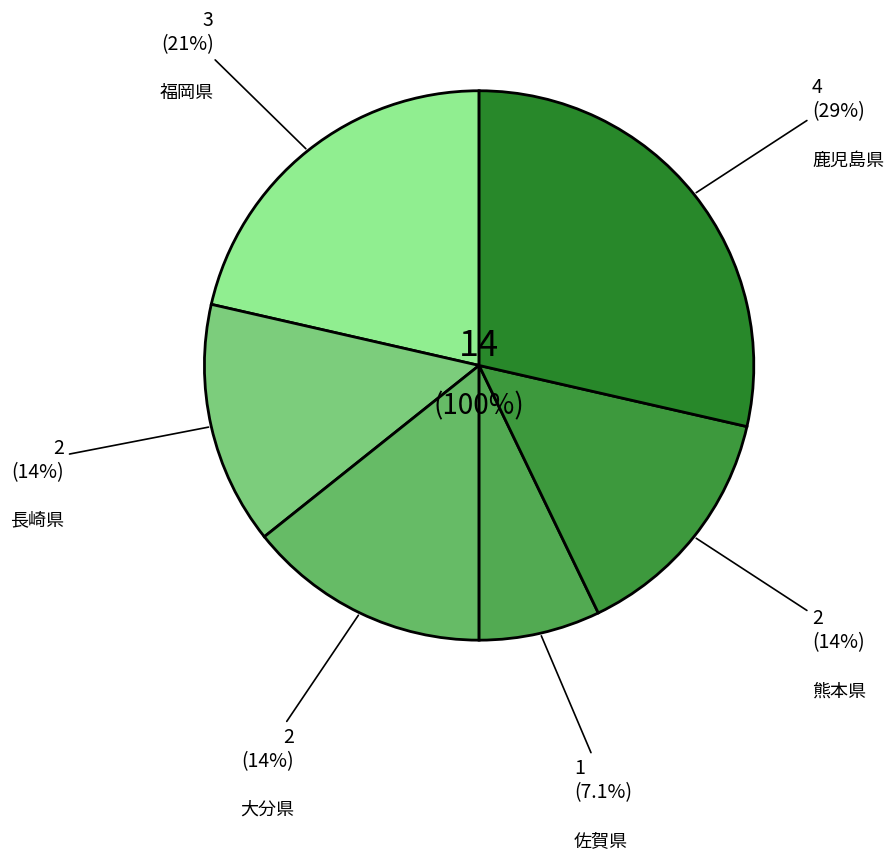

To the nearest percent, what is the difference between the largest and smallest slice percentages?

21%